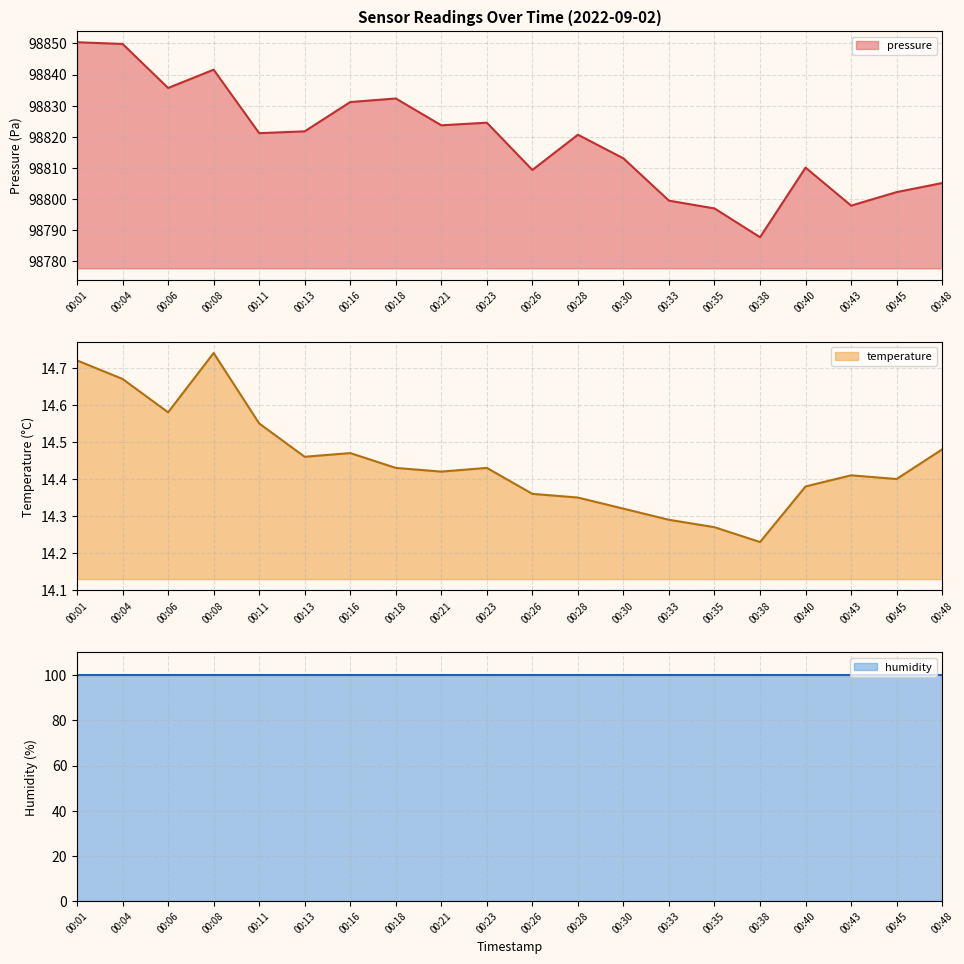

What value does the temperature series have at 00:48?

14.5